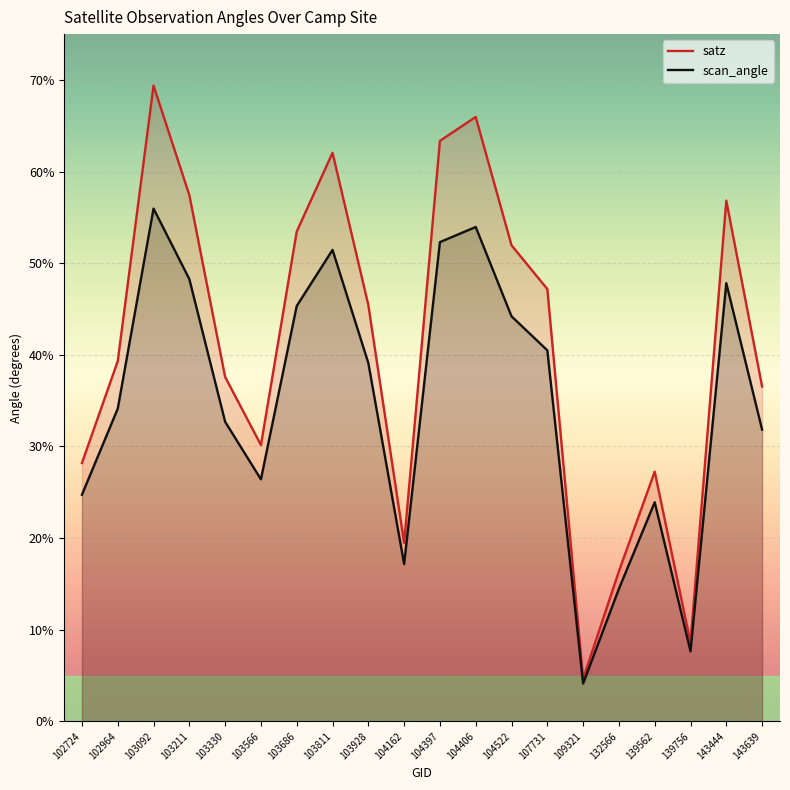

Between 103092 and 143444, which series saw the biggest shift?

satz